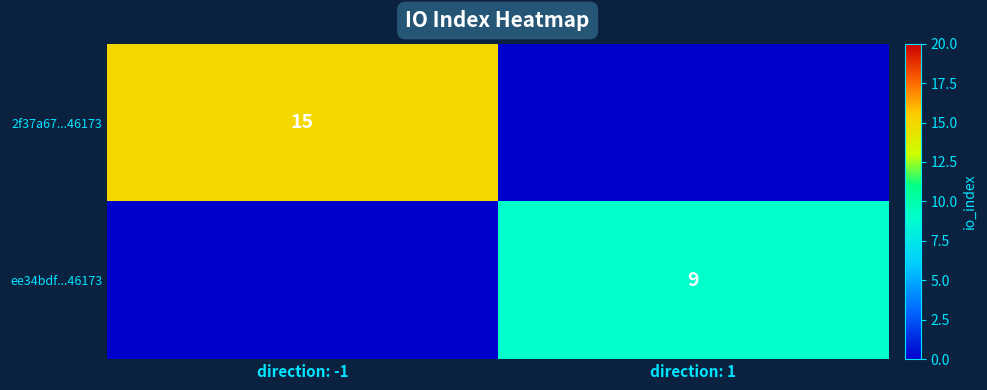

The ee34bdf...46173 series shows 16 at direction: 1. True or false?

False